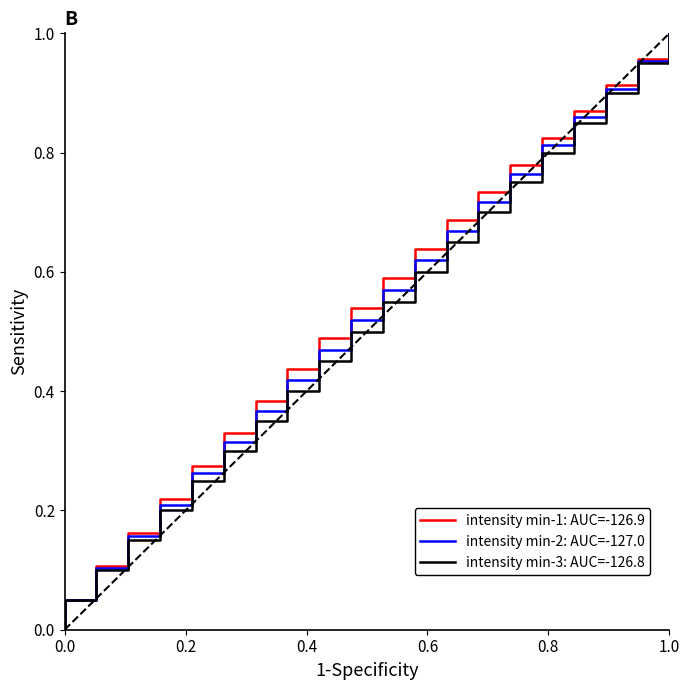

At 1.0, list the series in order from largest to smallest.

intensity min-1: AUC=-126.9, intensity min-2: AUC=-127.0, intensity min-3: AUC=-126.8